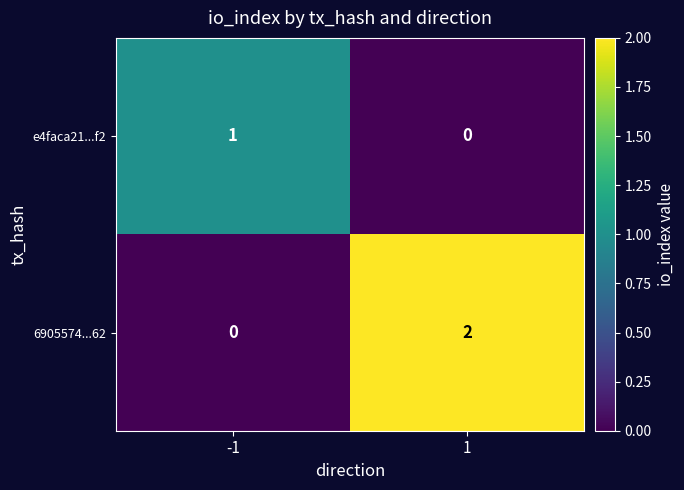

Rank the series by their average value, from lowest to highest.

e4faca21...f2, 6905574...62